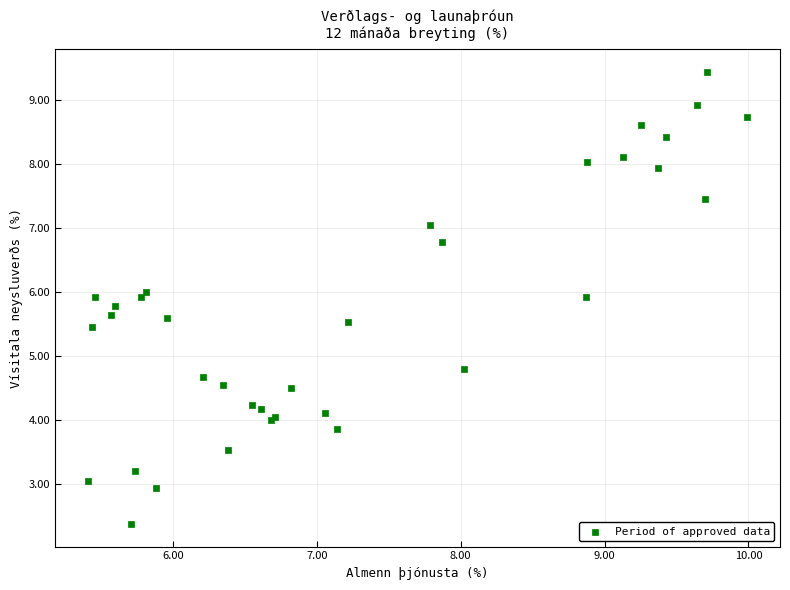

What Y value in the scatter plot is closest to 5?

4.8